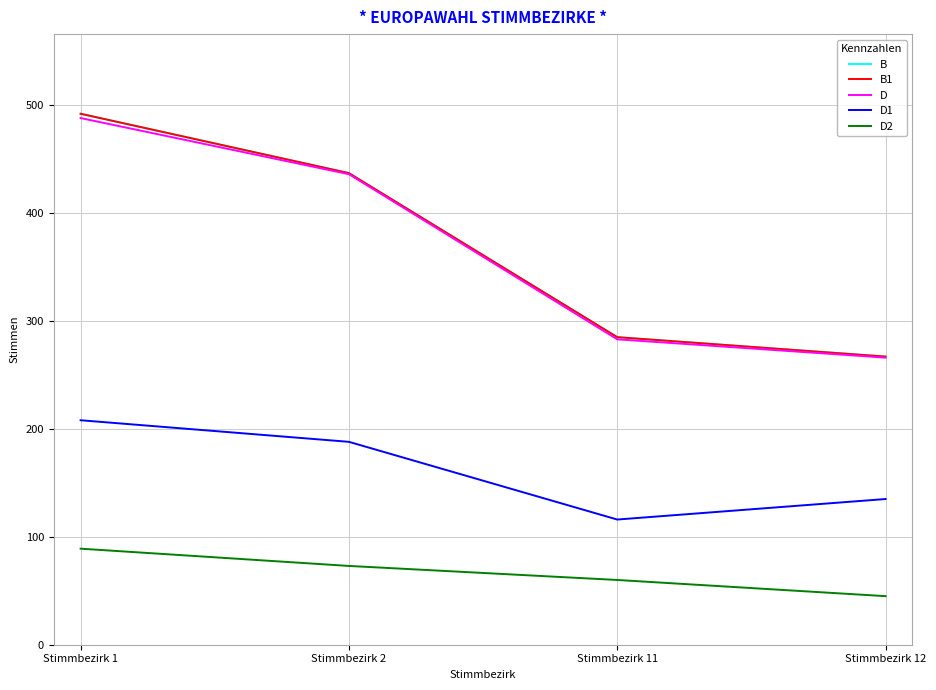

How many lines are shown in the chart?

5